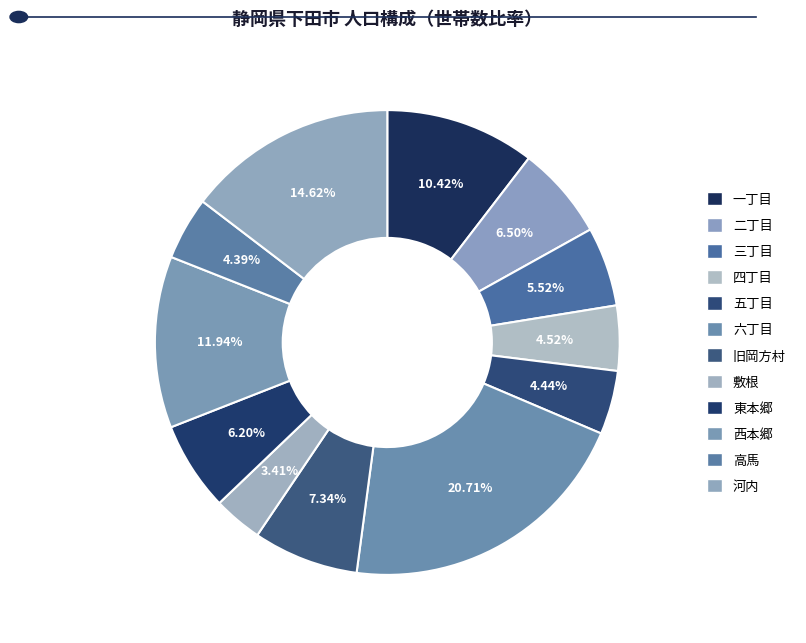

Between 六丁目 and 二丁目, which is larger?

六丁目